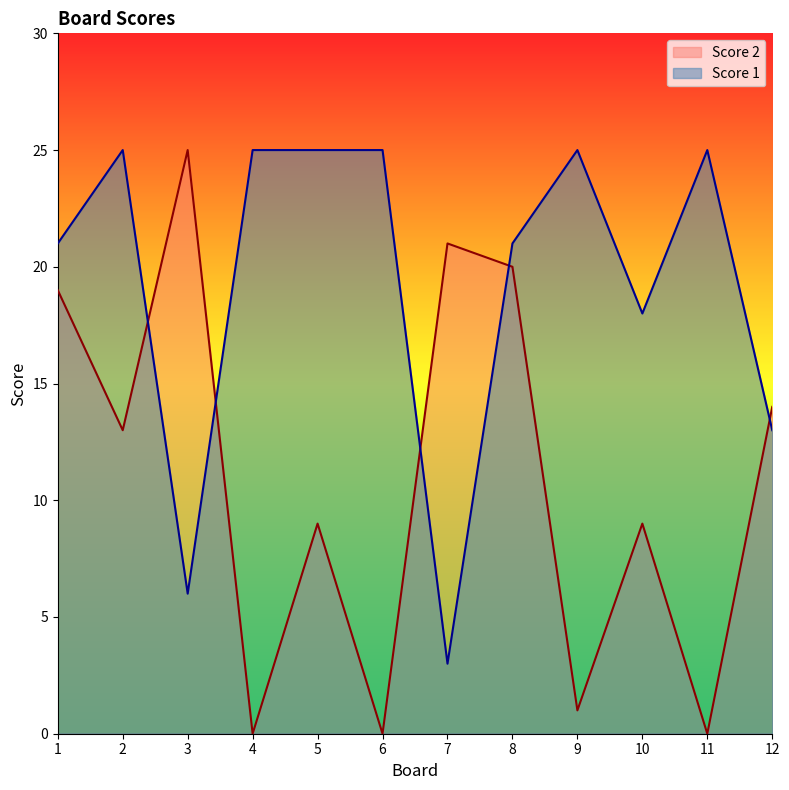

What is the total value across all series at 1?

40